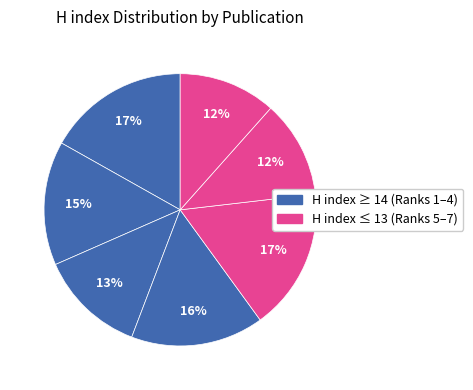

How many slices are in this pie chart?

7